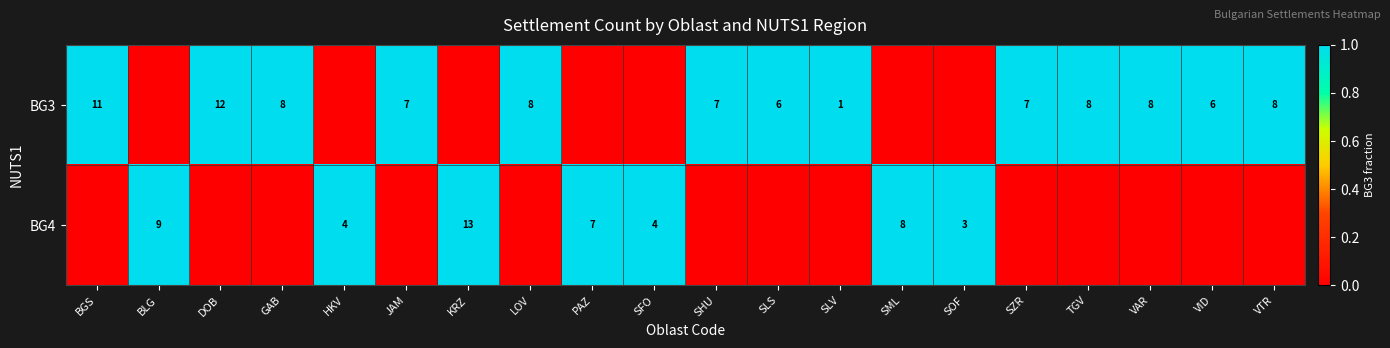

The BG3 series shows 8 at LOV. True or false?

True